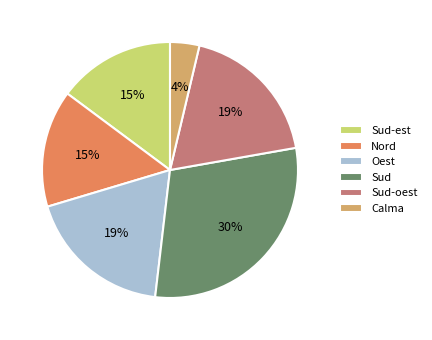

Does any single category account for the majority?

No